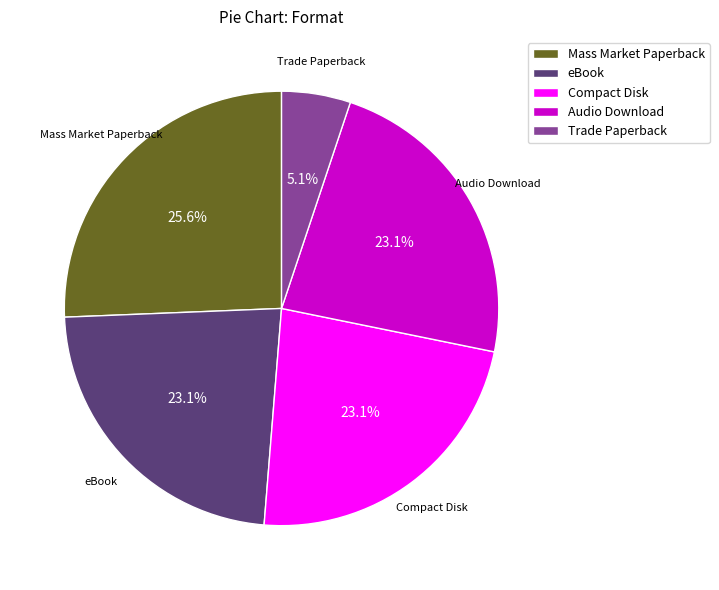

Which has a higher value, Trade Paperback or eBook?

eBook